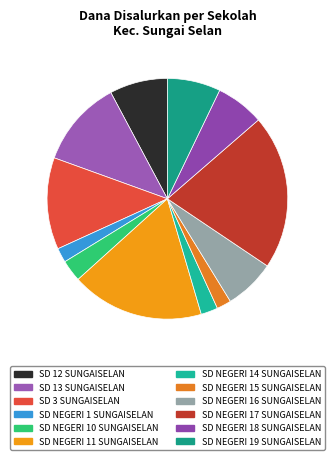

Is it true that SD NEGERI 19 SUNGAISELAN is 1% of the pie?

False